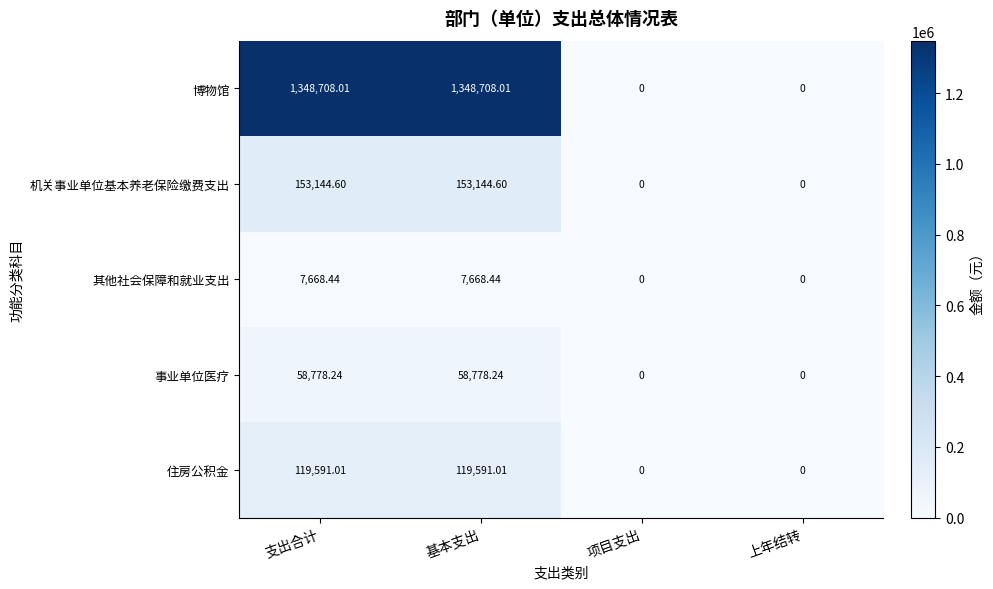

List the series in order of their peak value, highest first.

博物馆, 机关事业单位基本养老保险缴费支出, 住房公积金, 事业单位医疗, 其他社会保障和就业支出